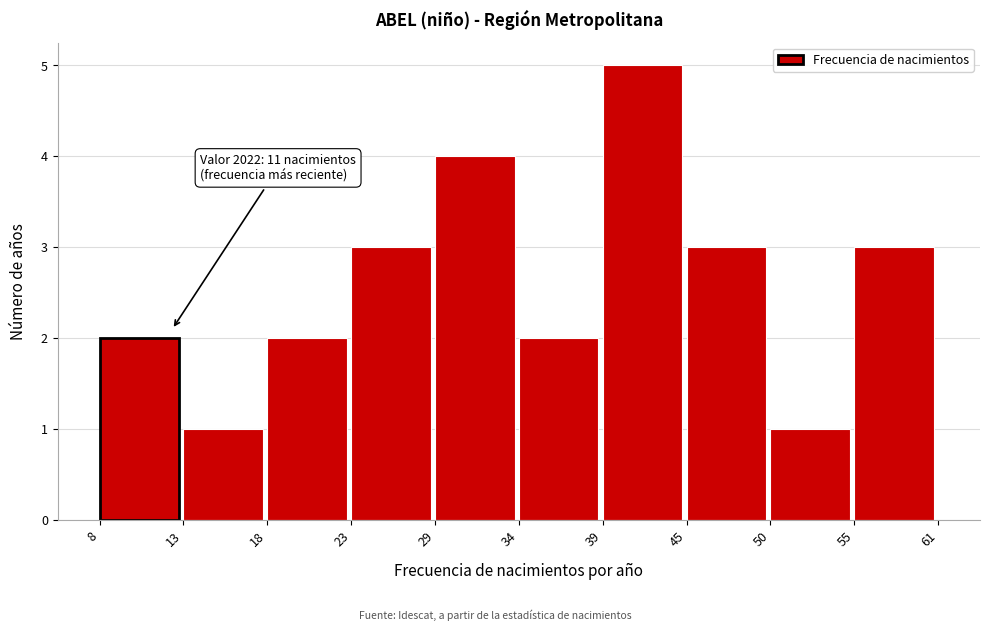

Reading right to left, transcribe all the data shown in this chart.

3	1	3	5	2	4	3	2	1	2